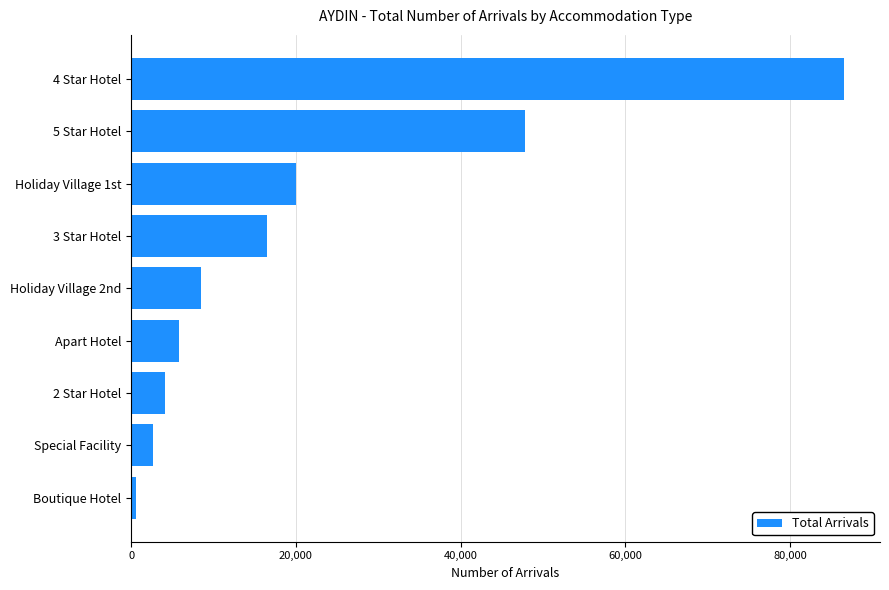

Does the chart contain any negative values?

No